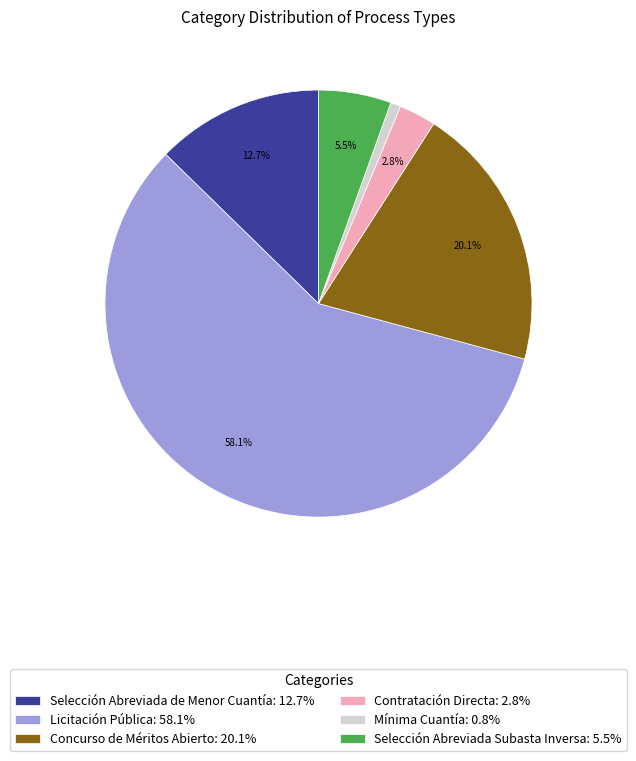

Does Selección Abreviada de Menor Cuantía represent more than half of the total?

No